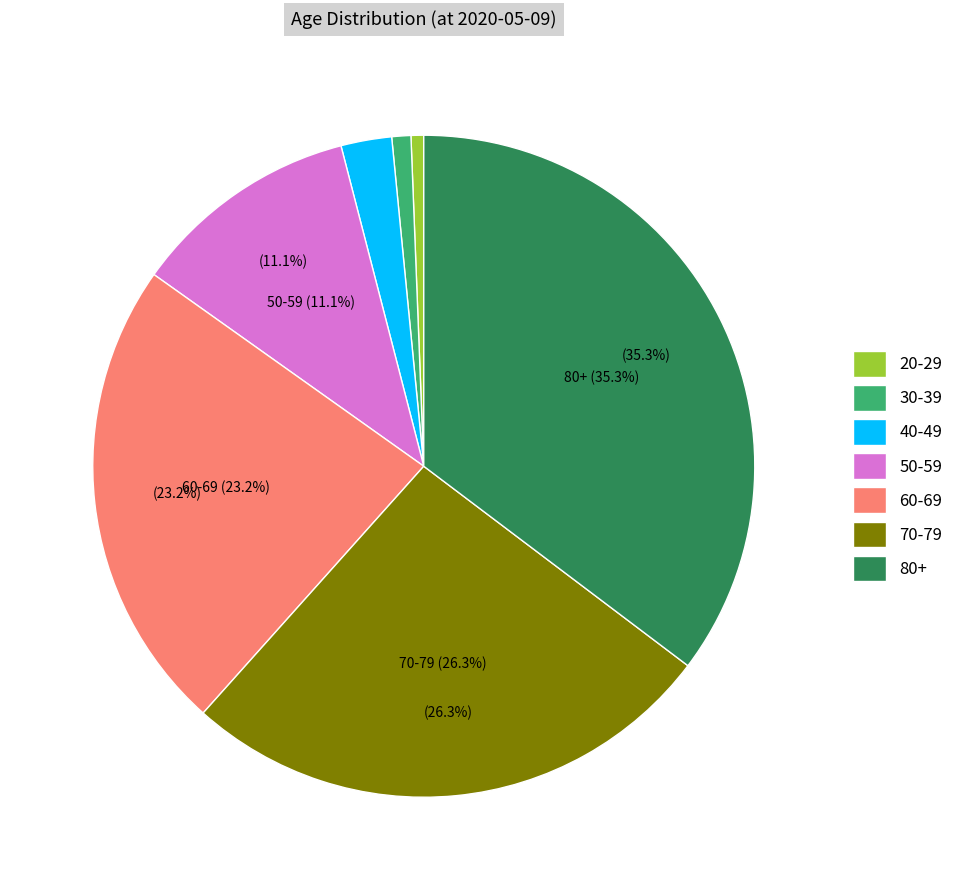

Is it true that 20-29 is 1% of the pie?

True